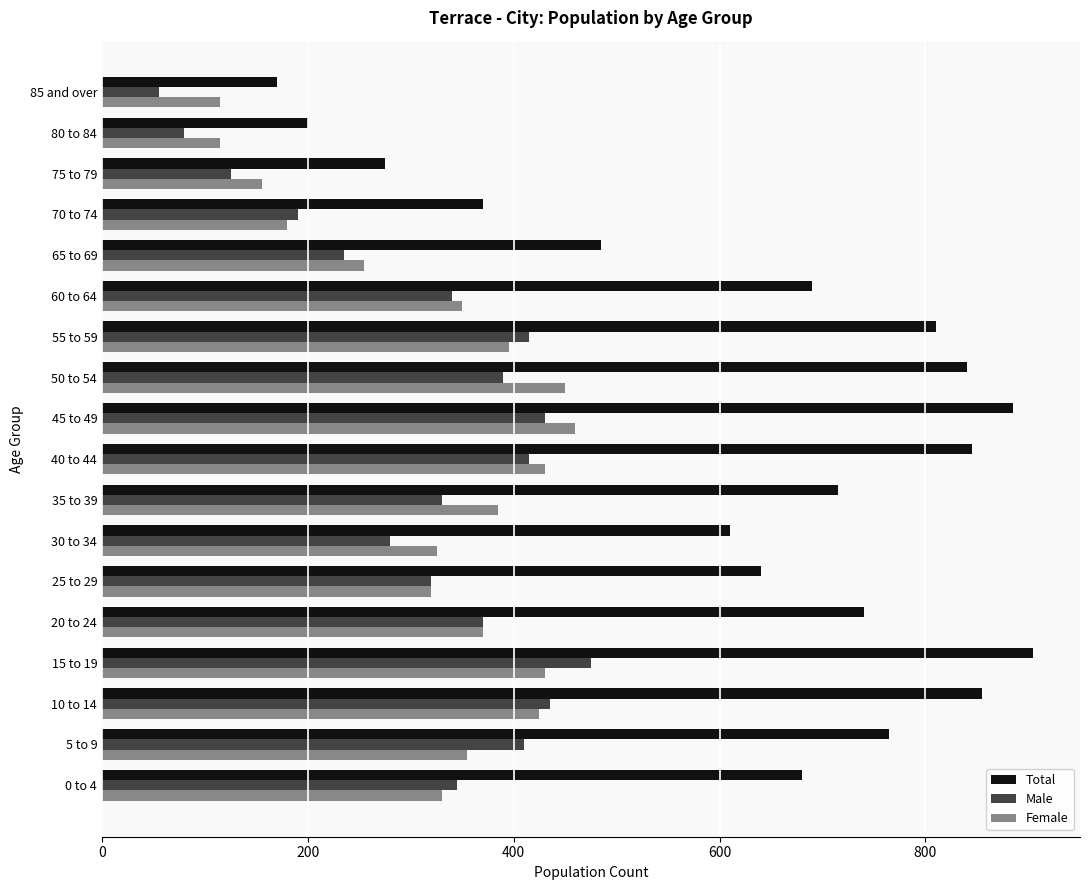

Which series has the largest total across all categories?

Total